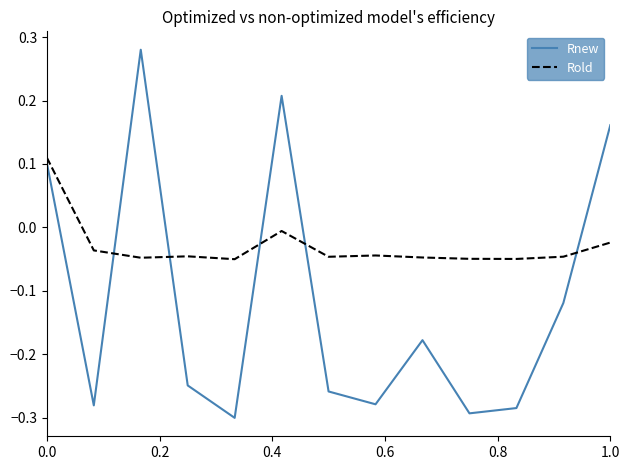

True or false: Rold and Rnew intersect in this chart.

True